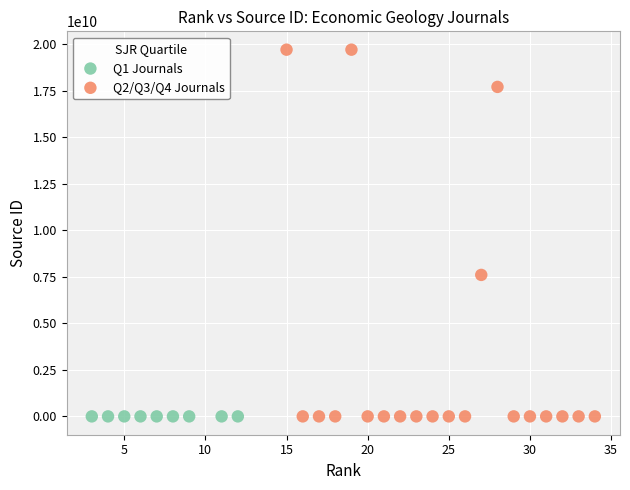

Which series has the largest Y range (max minus min)?

Q2/Q3/Q4 Journals